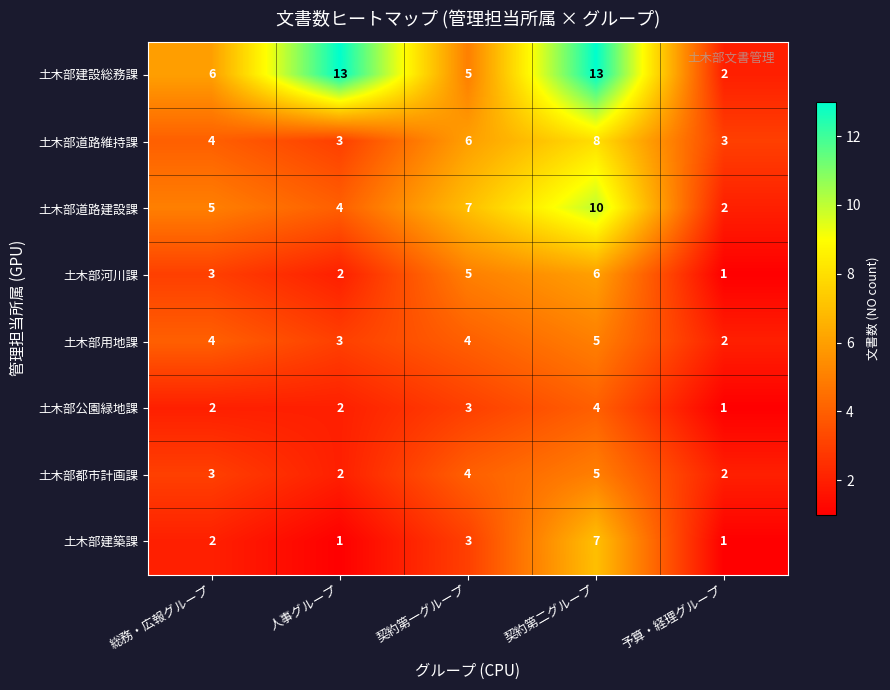

What is the maximum value shown in the chart?

13